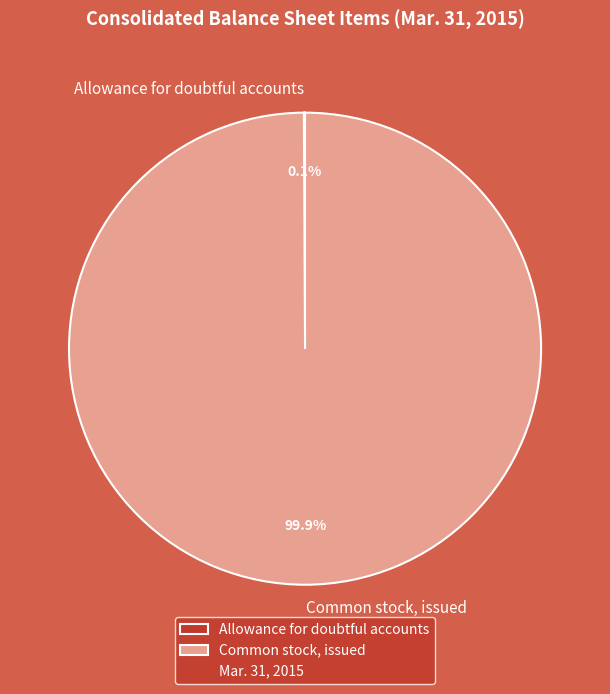

To the nearest percent, what is the difference between the largest and smallest slice percentages?

100%